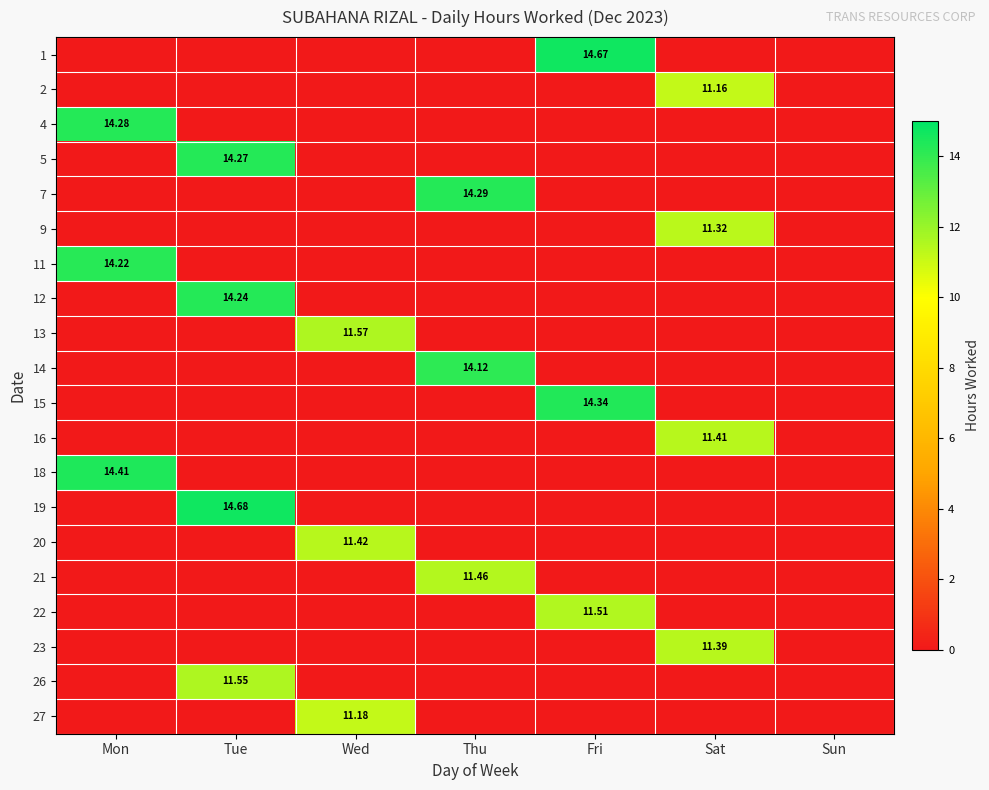

What is the maximum value for 11?

14.2